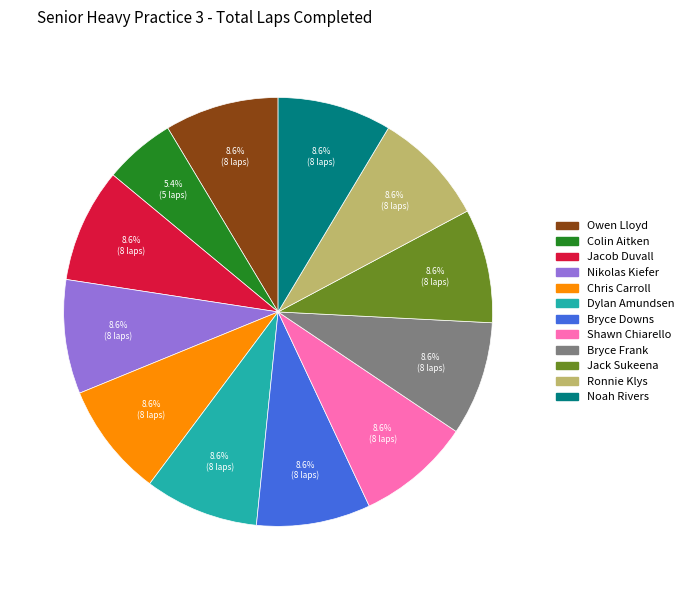

Approximately how many times larger is the value at Nikolas Kiefer compared to Owen Lloyd?

1.0